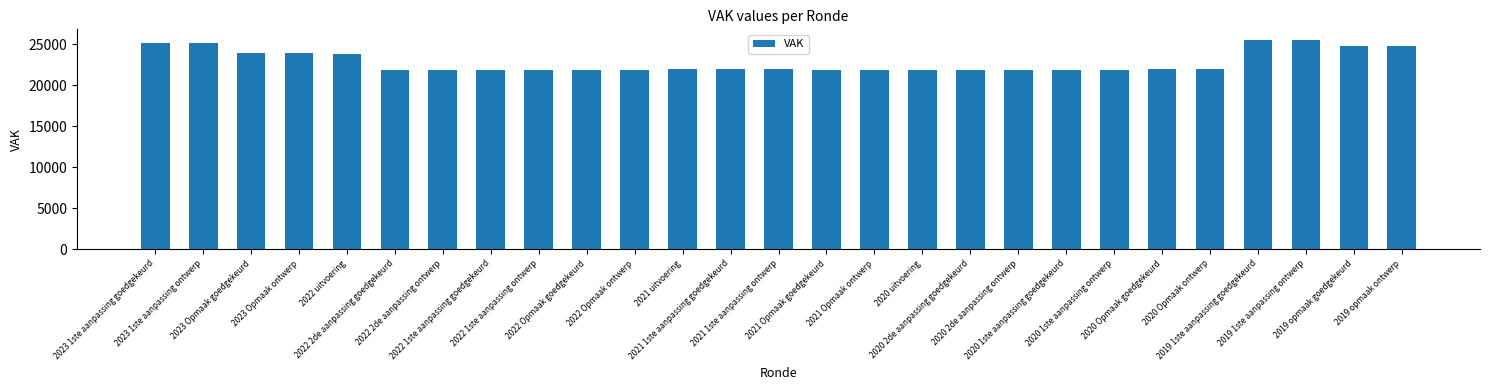

What is the ratio of the value at 2020 uitvoering to the value at 2021 uitvoering?

1.0